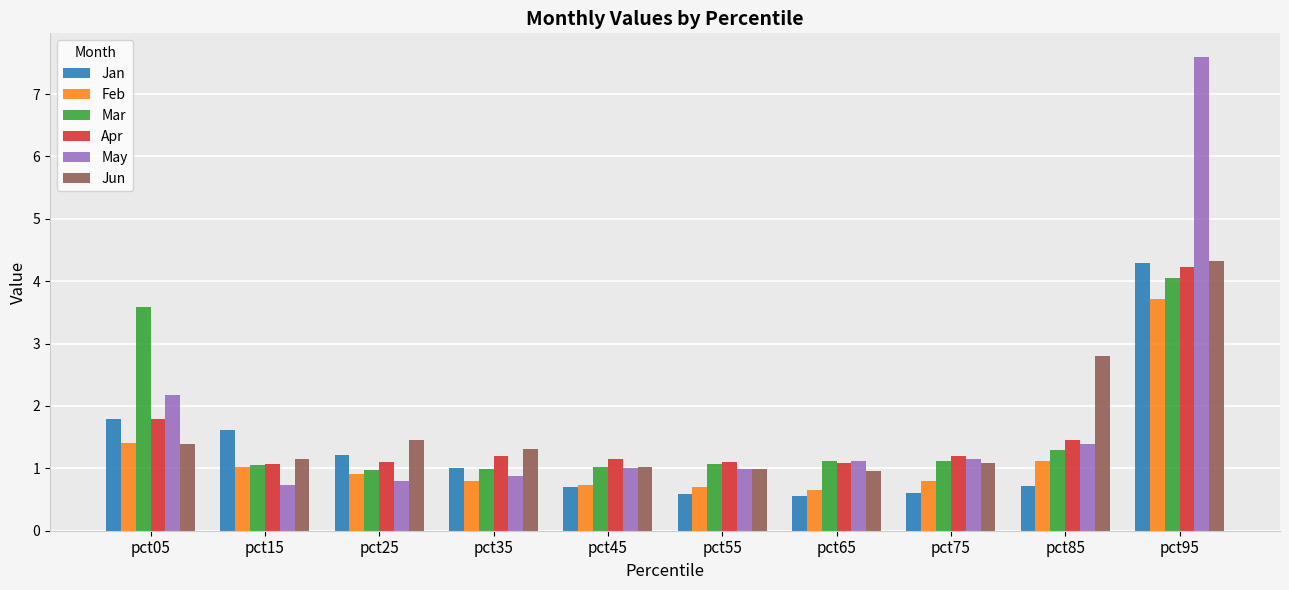

What is the highest value of the Apr series?

4.2